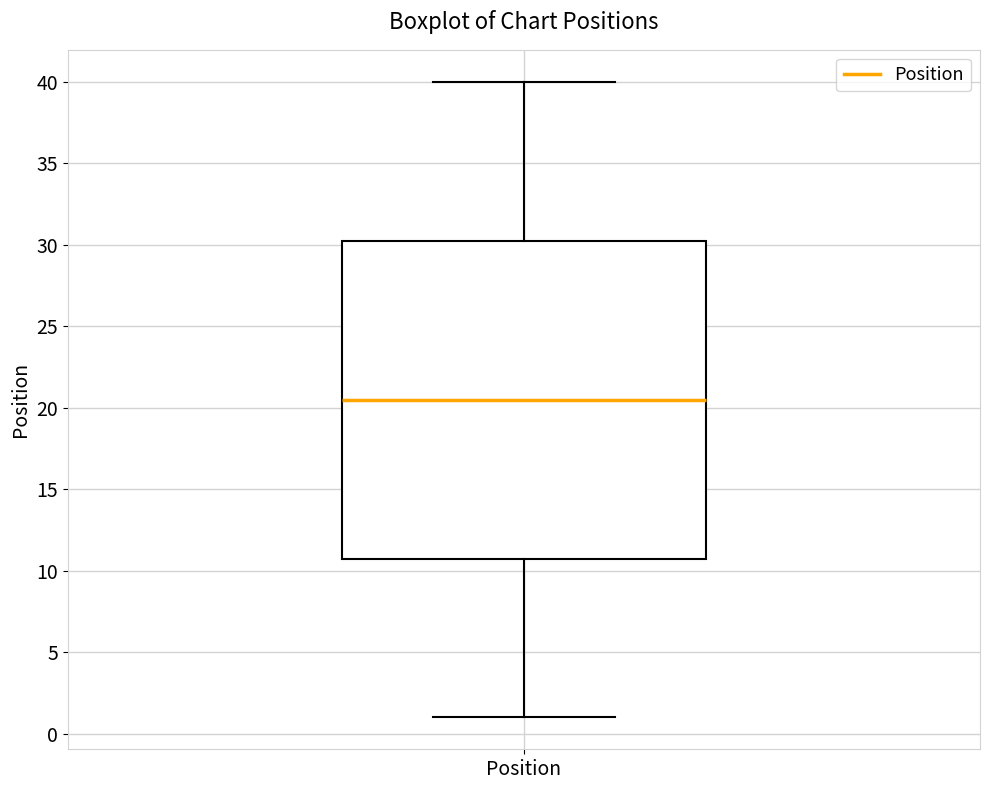

Transcribe this box plot: give where the median line is, the range the box spans, and where the two whiskers end, as read against the y-axis. The values are not printed on the chart, so give them approximately, as read against the axis.

median 20.5, box 11.0 to 30.5, whiskers 1.0 to 40.0